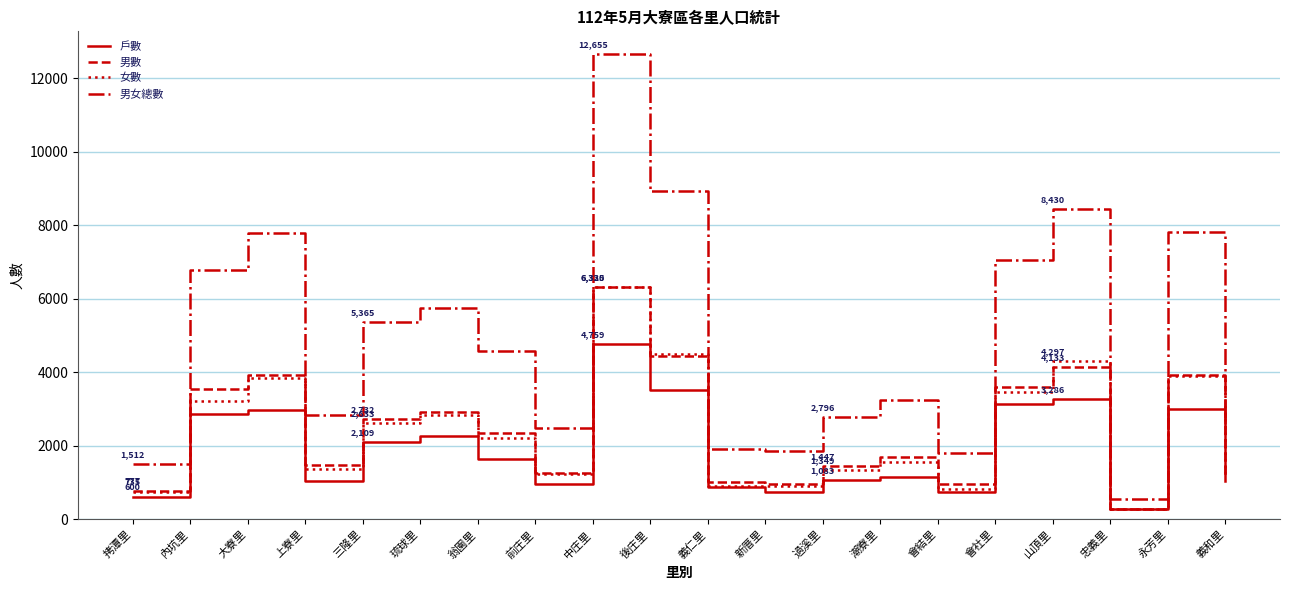

At which category is the sum across all series the highest?

中庄里